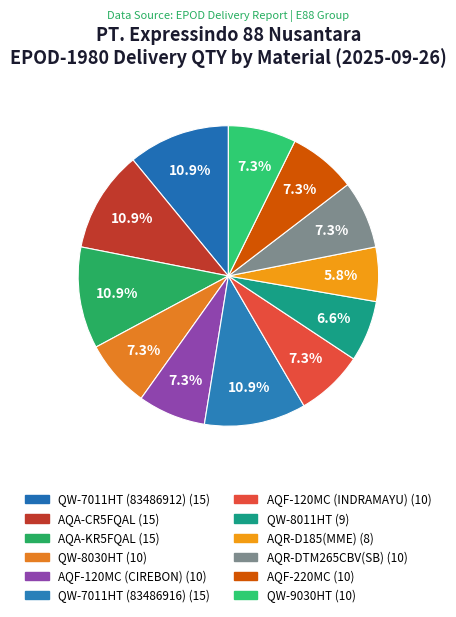

Which slice is the largest?

QW-7011HT (83486912)